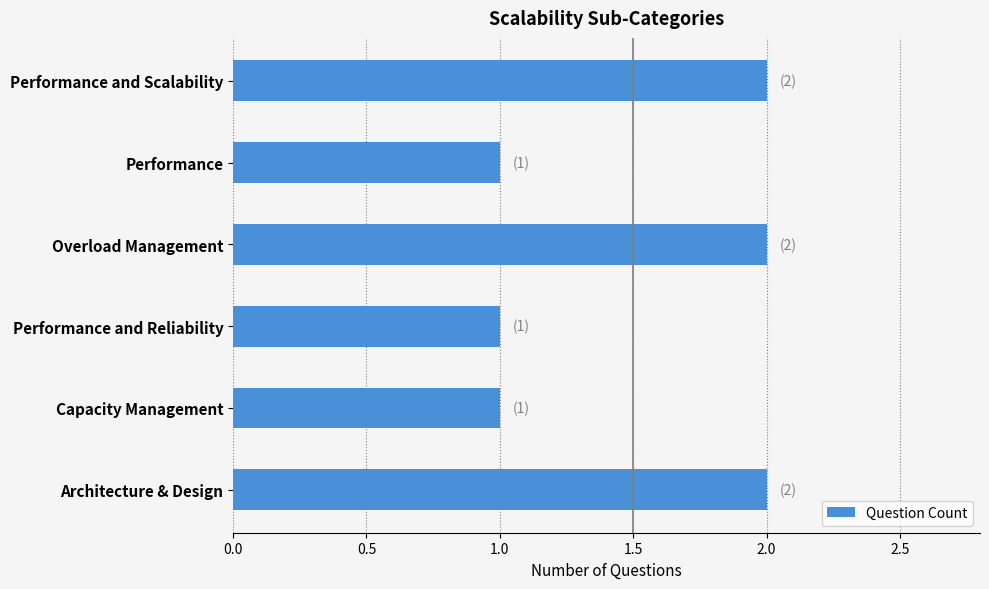

What is the ratio of the value at Performance and Reliability to the value at Performance and Scalability?

0.5